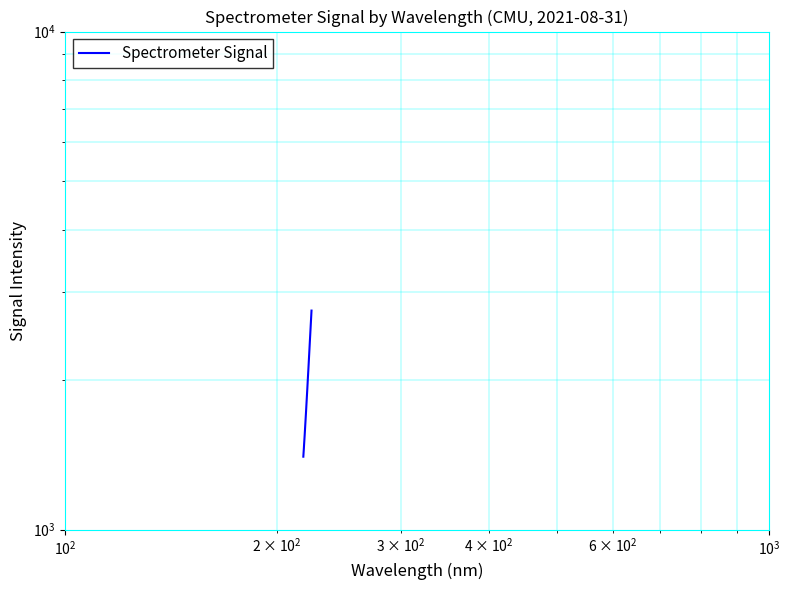

True or false: there are more than 0 points higher than both neighbors.

False